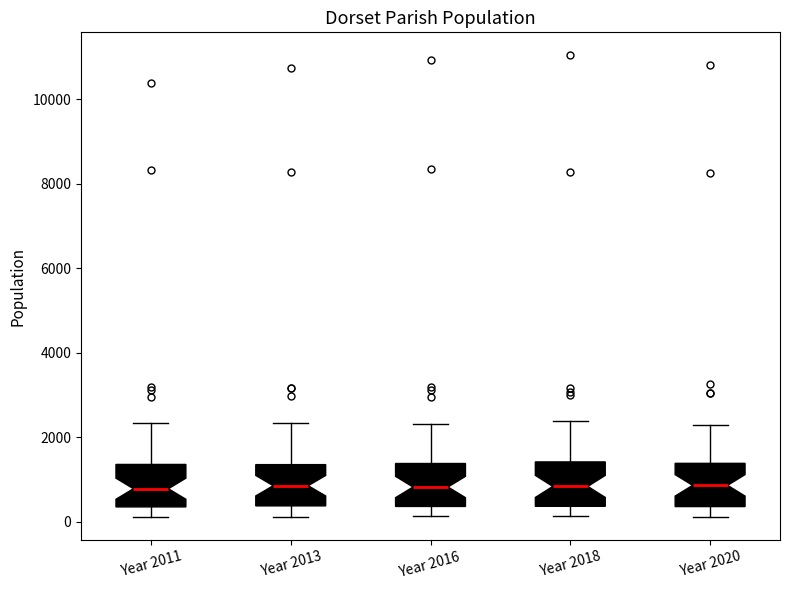

Where does the lower whisker of the box for Year 2013 end on the y-axis? The values are not printed on the chart, so give them approximately, as read against the axis.

200